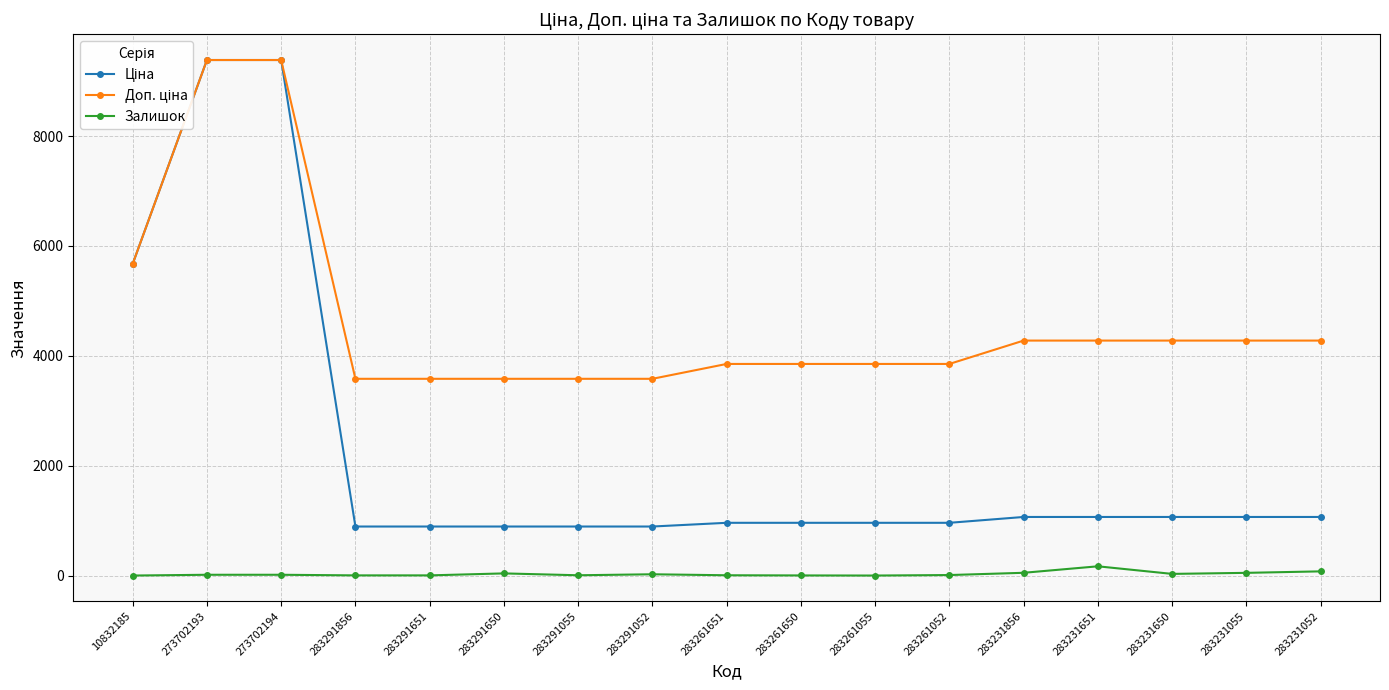

At how many categories does at least one series exceed 4931?

3